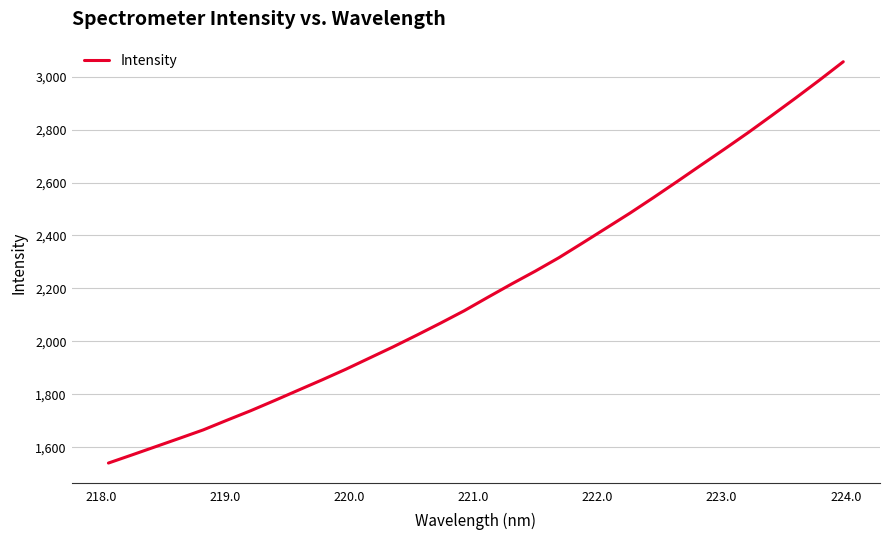

What is the greatest value displayed?

3056.4